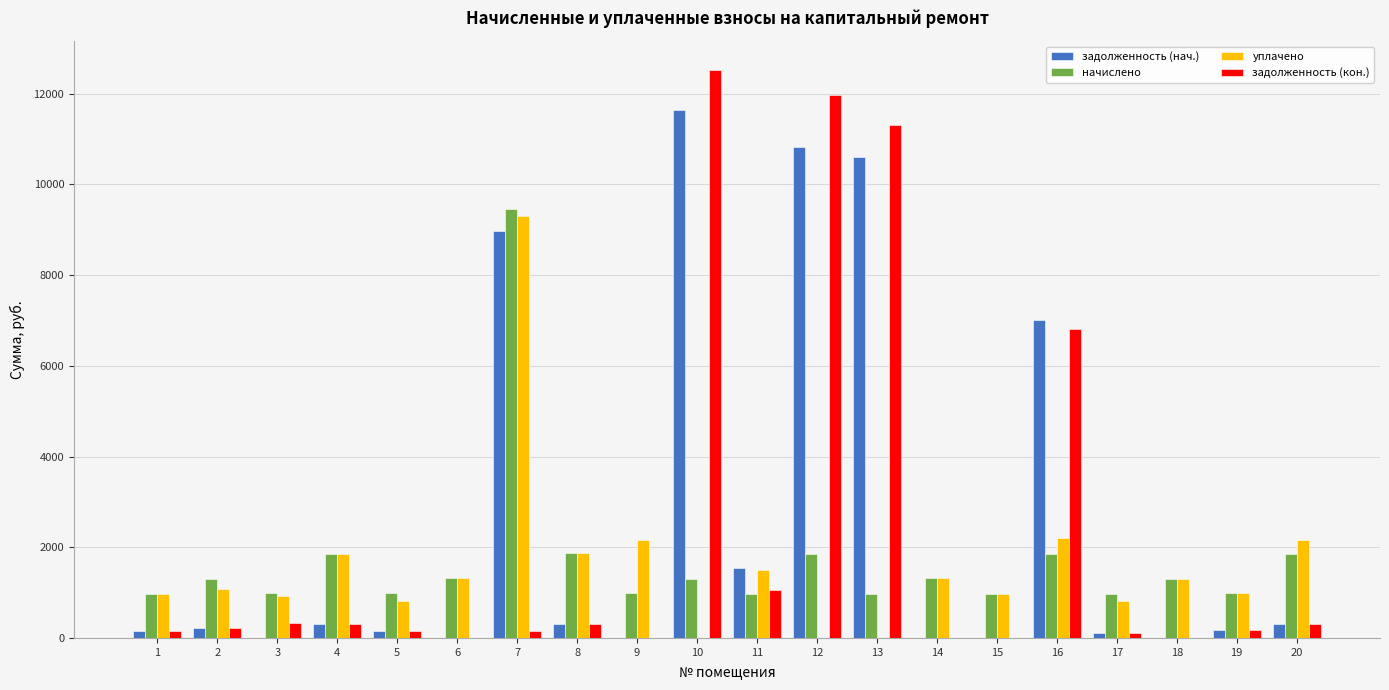

What is the total value across all series at 5?

2129.0